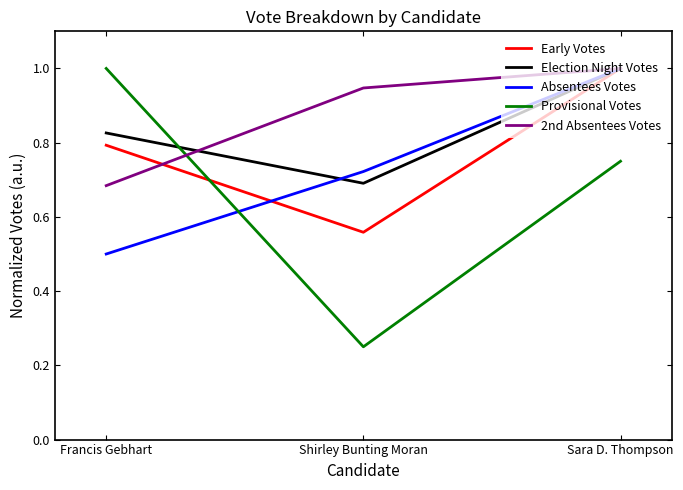

The Provisional Votes series shows 1.5 at Francis Gebhart. True or false?

False